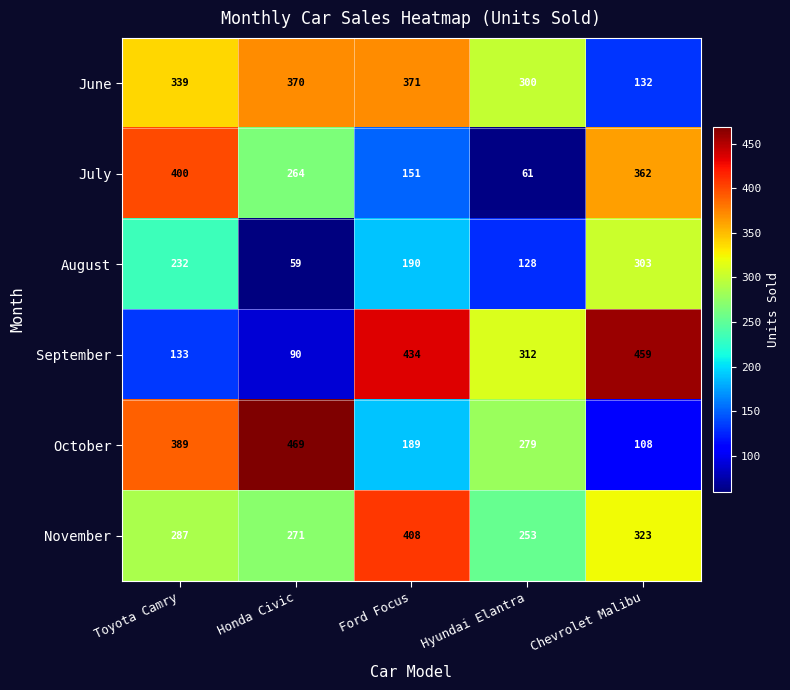

Which series has the widest spread of values?

September